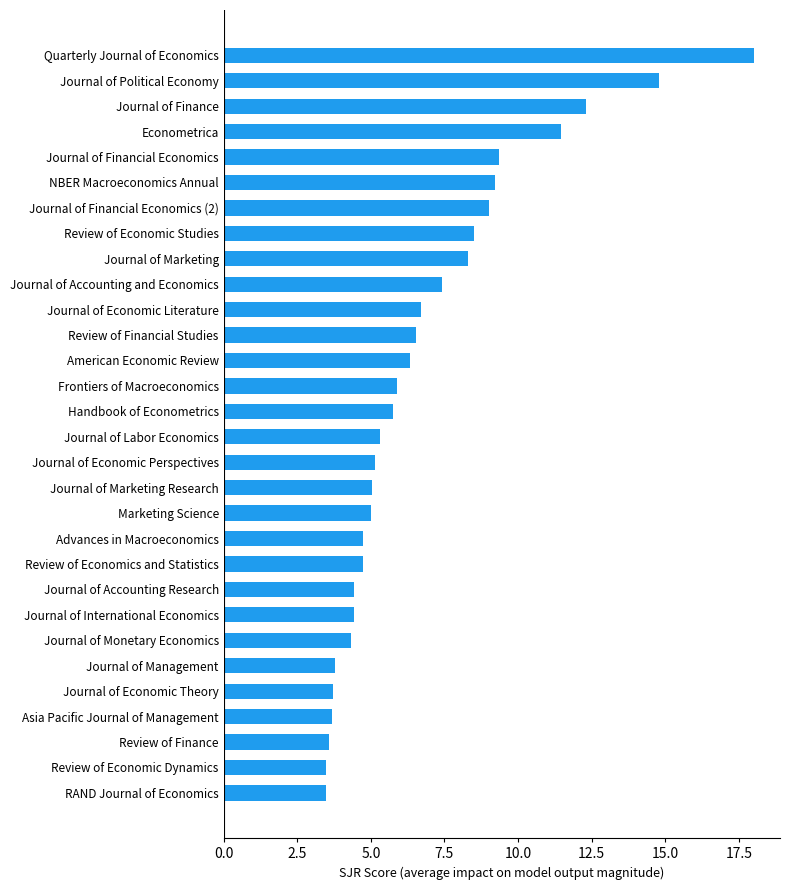

What is the difference between the maximum and minimum values?

14.5